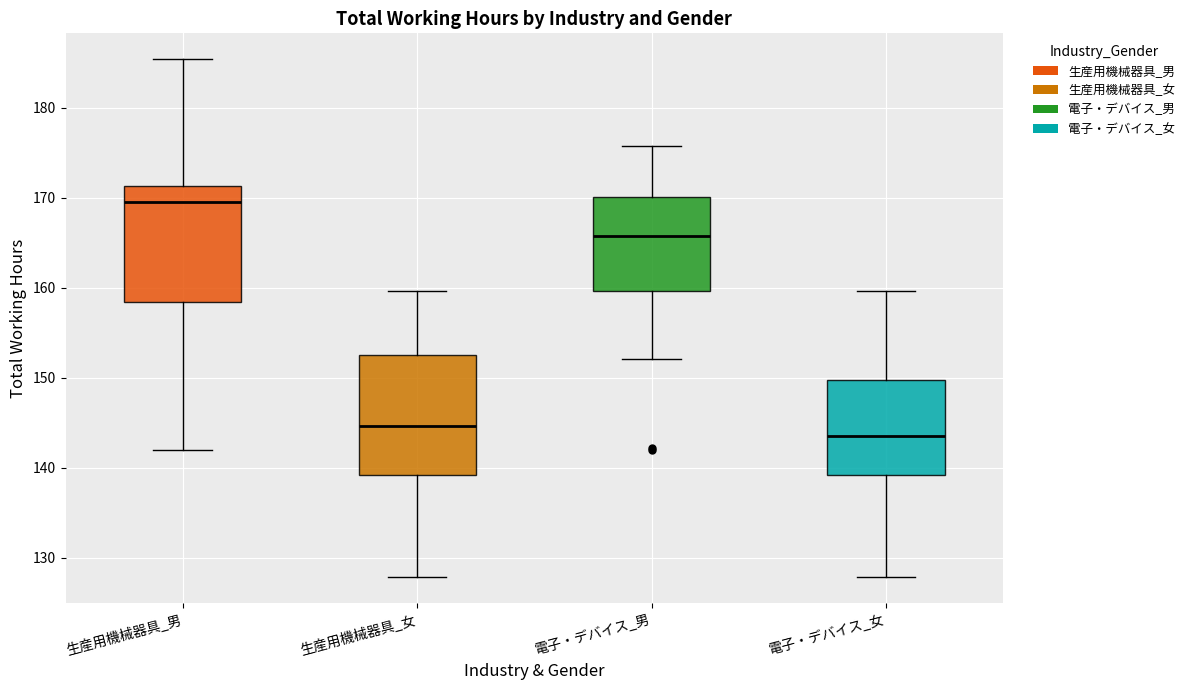

Which box's median line is the highest?

生産用機械器具_男